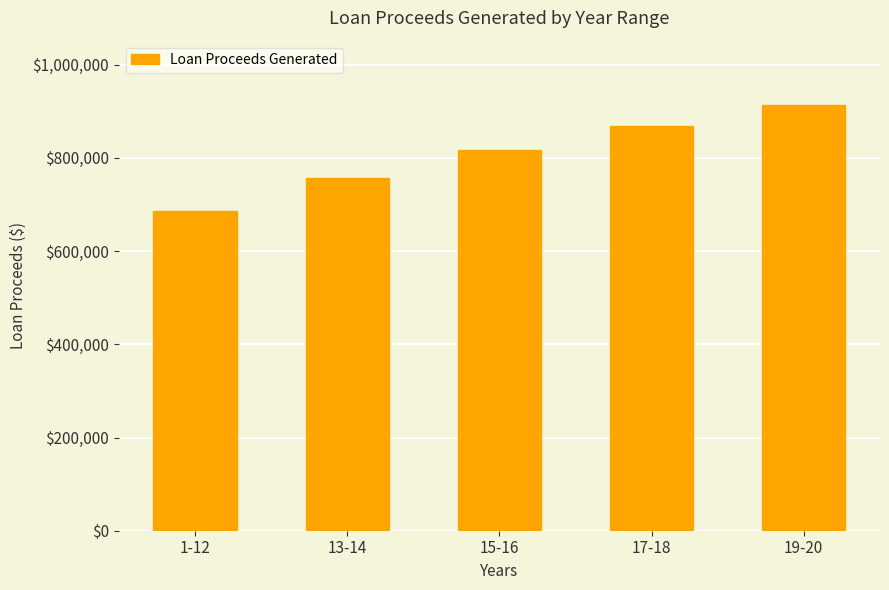

What is the label of the 3rd bar from the left?

15-16